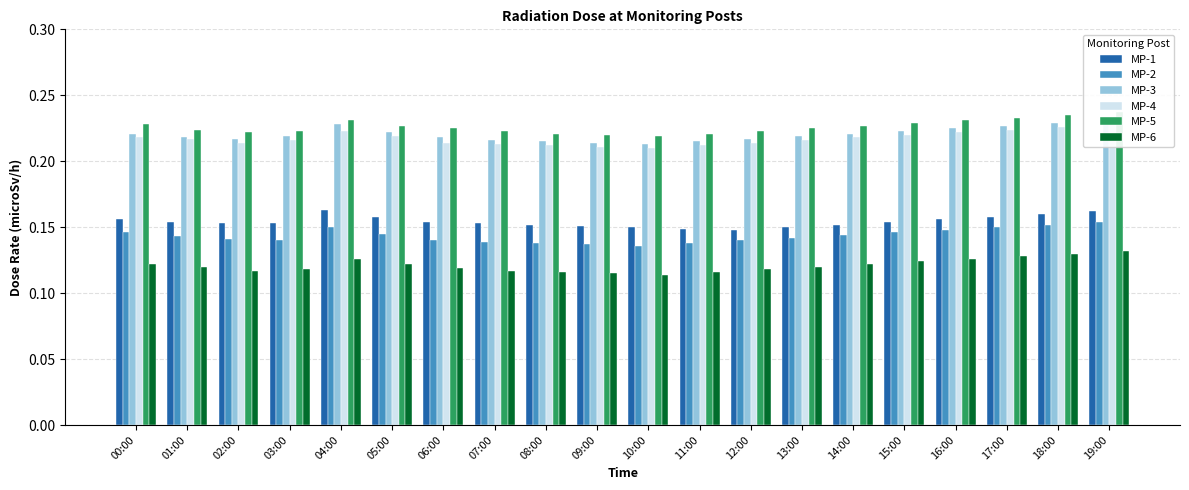

Reading left to right, extract all data points from this chart.

MP-1: 00:00=0.2	01:00=0.2	02:00=0.2	03:00=0.2	04:00=0.2	05:00=0.2	06:00=0.2	07:00=0.2	08:00=0.2	09:00=0.2	10:00=0.1	11:00=0.1	12:00=0.1	13:00=0.1	14:00=0.2	15:00=0.2	16:00=0.2	17:00=0.2	18:00=0.2	19:00=0.2
MP-2: 00:00=0.1	01:00=0.1	02:00=0.1	03:00=0.1	04:00=0.1	05:00=0.1	06:00=0.1	07:00=0.1	08:00=0.1	09:00=0.1	10:00=0.1	11:00=0.1	12:00=0.1	13:00=0.1	14:00=0.1	15:00=0.1	16:00=0.1	17:00=0.1	18:00=0.2	19:00=0.2
MP-3: 00:00=0.2	01:00=0.2	02:00=0.2	03:00=0.2	04:00=0.2	05:00=0.2	06:00=0.2	07:00=0.2	08:00=0.2	09:00=0.2	10:00=0.2	11:00=0.2	12:00=0.2	13:00=0.2	14:00=0.2	15:00=0.2	16:00=0.2	17:00=0.2	18:00=0.2	19:00=0.2
MP-4: 00:00=0.2	01:00=0.2	02:00=0.2	03:00=0.2	04:00=0.2	05:00=0.2	06:00=0.2	07:00=0.2	08:00=0.2	09:00=0.2	10:00=0.2	11:00=0.2	12:00=0.2	13:00=0.2	14:00=0.2	15:00=0.2	16:00=0.2	17:00=0.2	18:00=0.2	19:00=0.2
MP-5: 00:00=0.2	01:00=0.2	02:00=0.2	03:00=0.2	04:00=0.2	05:00=0.2	06:00=0.2	07:00=0.2	08:00=0.2	09:00=0.2	10:00=0.2	11:00=0.2	12:00=0.2	13:00=0.2	14:00=0.2	15:00=0.2	16:00=0.2	17:00=0.2	18:00=0.2	19:00=0.2
MP-6: 00:00=0.1	01:00=0.1	02:00=0.1	03:00=0.1	04:00=0.1	05:00=0.1	06:00=0.1	07:00=0.1	08:00=0.1	09:00=0.1	10:00=0.1	11:00=0.1	12:00=0.1	13:00=0.1	14:00=0.1	15:00=0.1	16:00=0.1	17:00=0.1	18:00=0.1	19:00=0.1